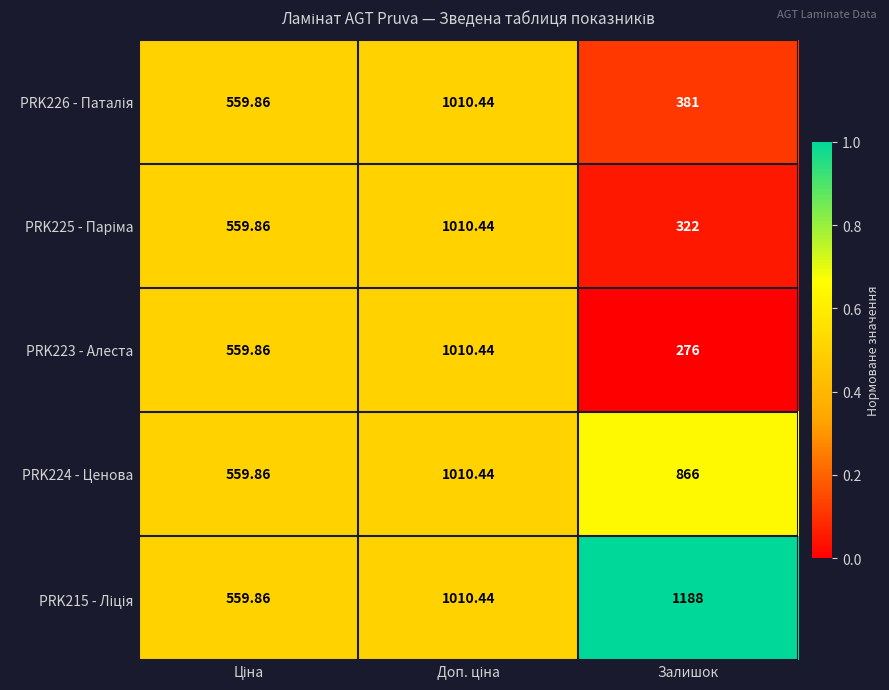

Which label corresponds to the largest value in the chart?

Залишок